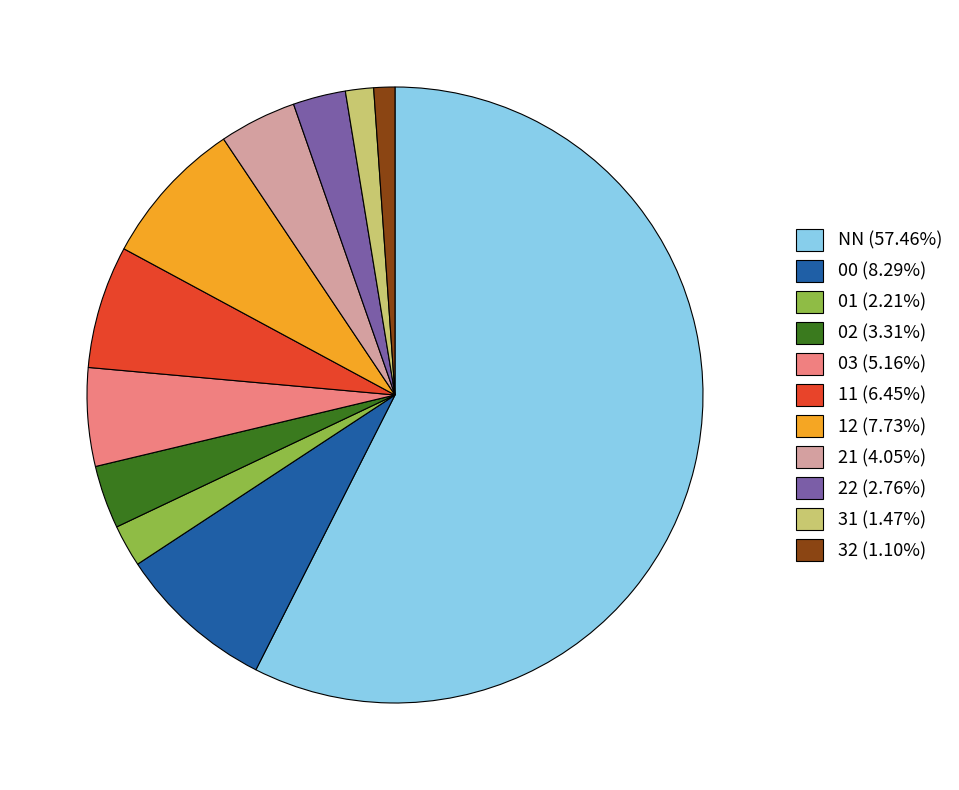

Which slice represents more than half of the pie?

NN